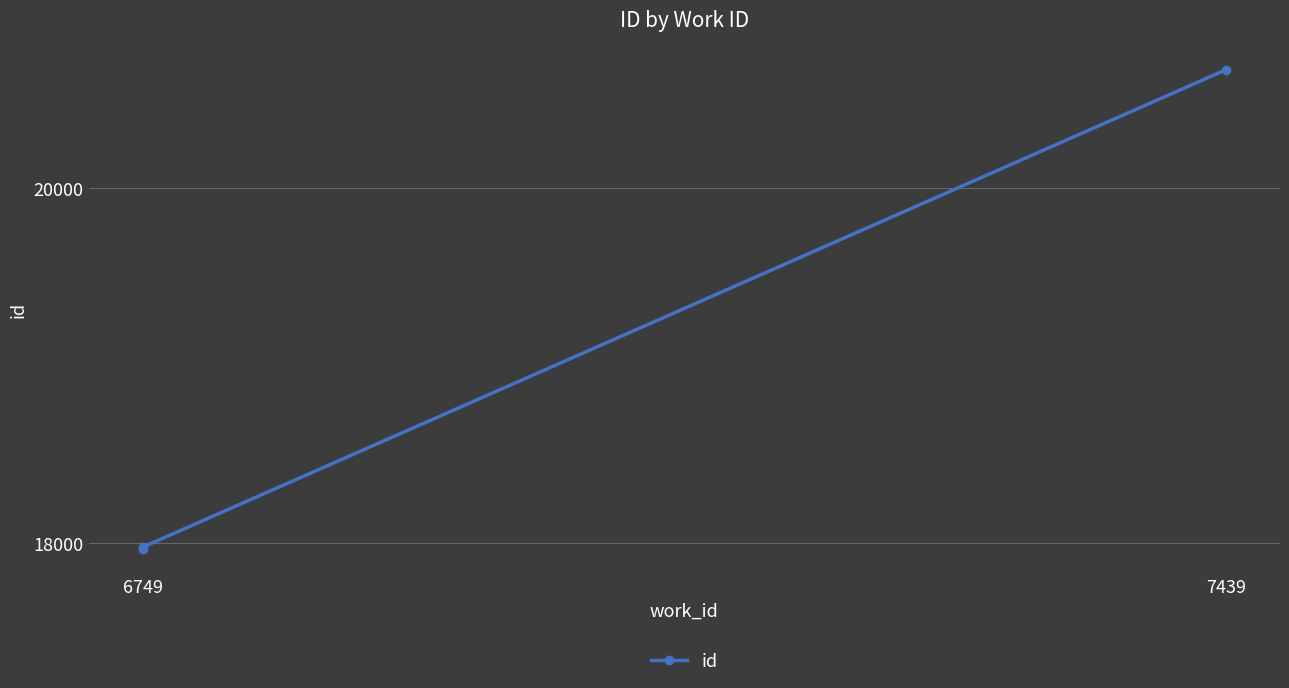

What is the greatest value displayed?

20666